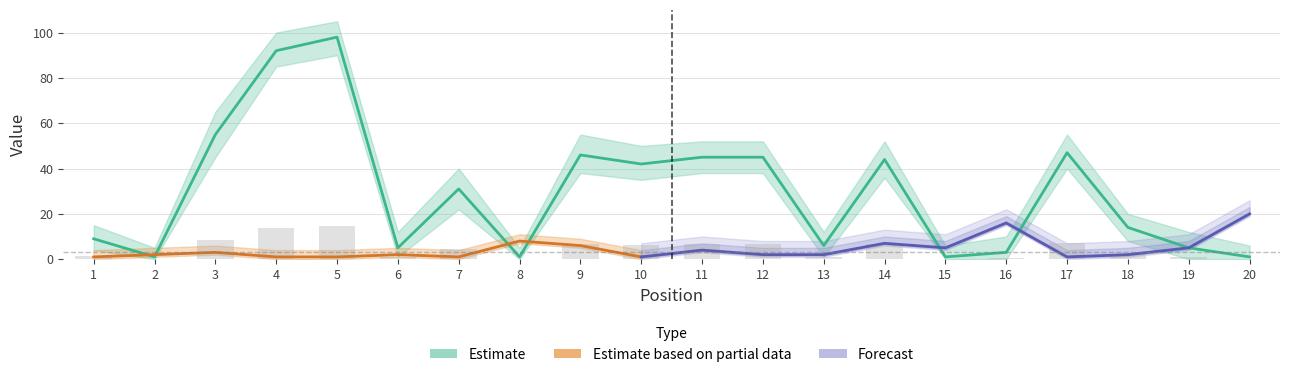

What is the minimum value shown in the chart?

1